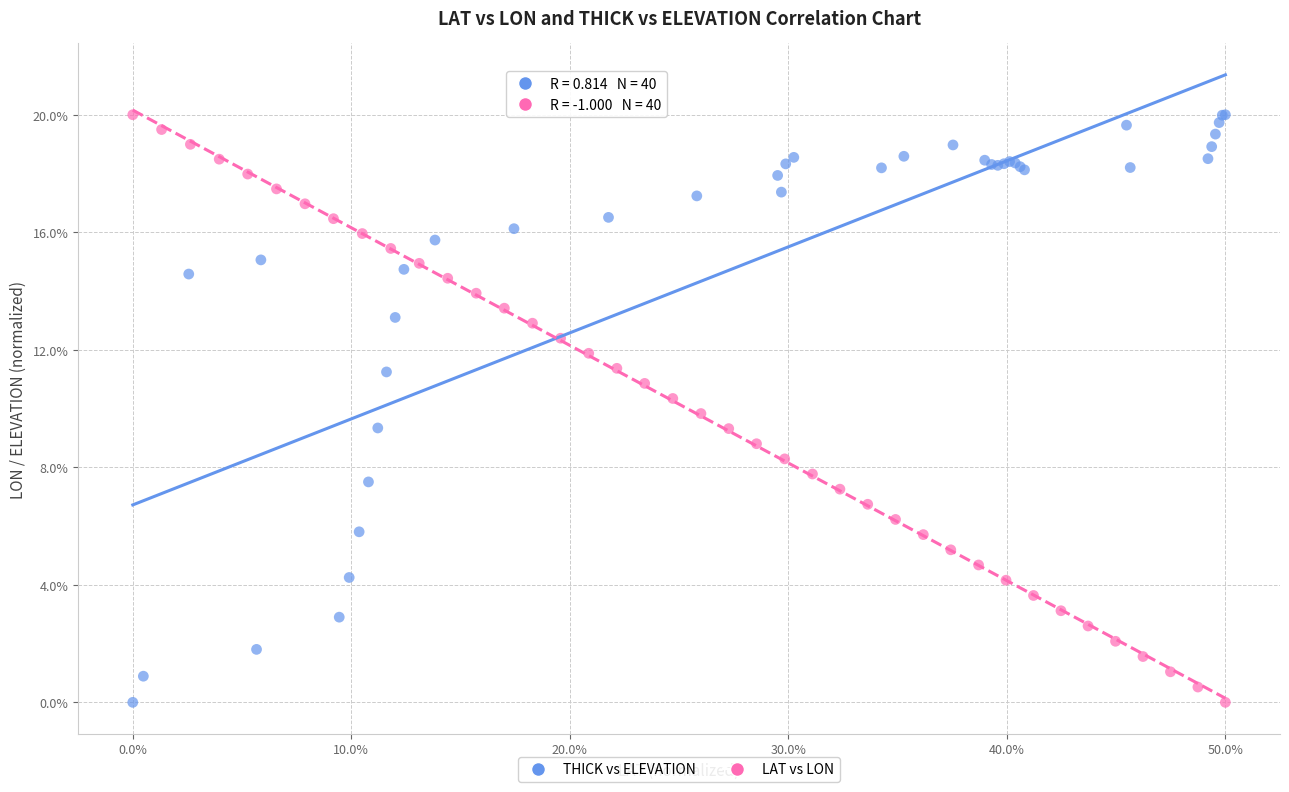

What are all the series names shown in the legend?

THICK vs ELEVATION, LAT vs LON